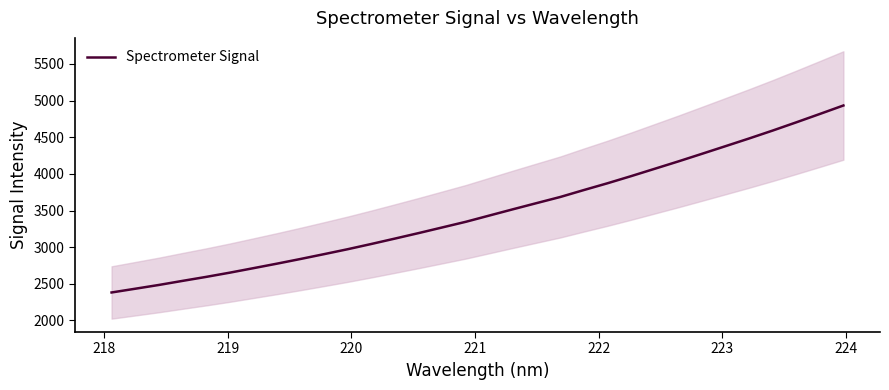

Reading right to left, extract all data points from this chart.

4933.8	4818.1	4703.7	4591.6	4483.5	4378.6	4274.1	4170.5	4070.0	3969.7	3872.5	3780.2	3685.4	3602.0	3518.0	3432.5	3346.9	3269.7	3192.7	3117.9	3044.2	2972.8	2905.4	2839.3	2775.3	2713.4	2652.1	2594.5	2540.0	2484.4	2432.9	2381.9